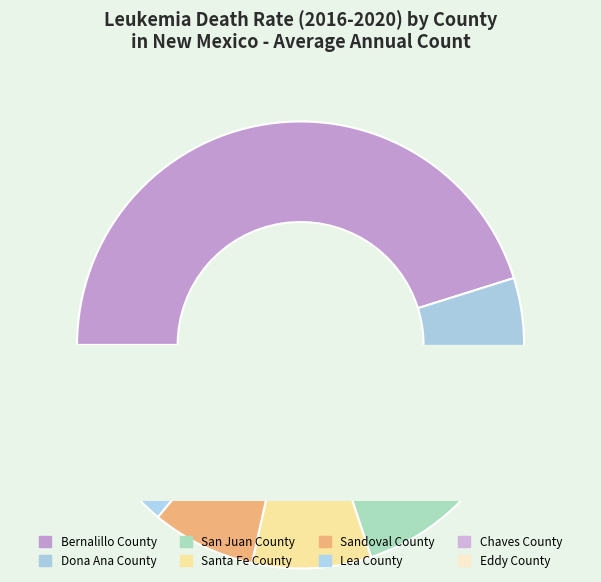

Approximately how many times larger is the value at Chaves County compared to Sandoval County?

0.6